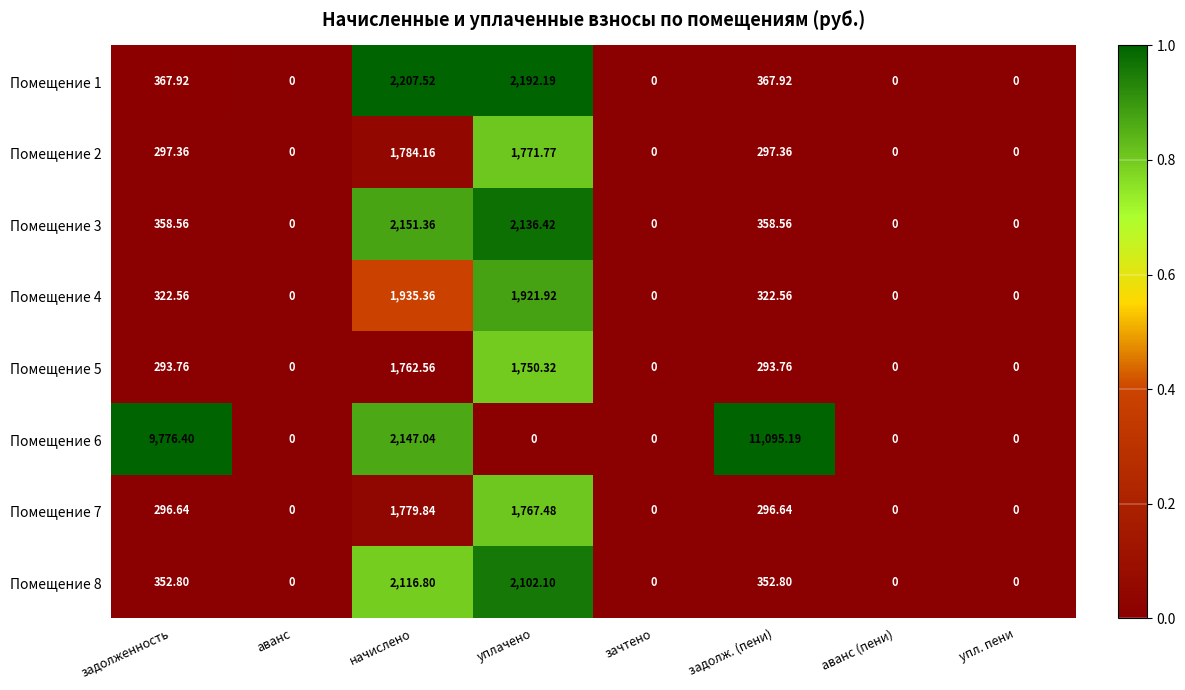

How many data points does each series have?

8